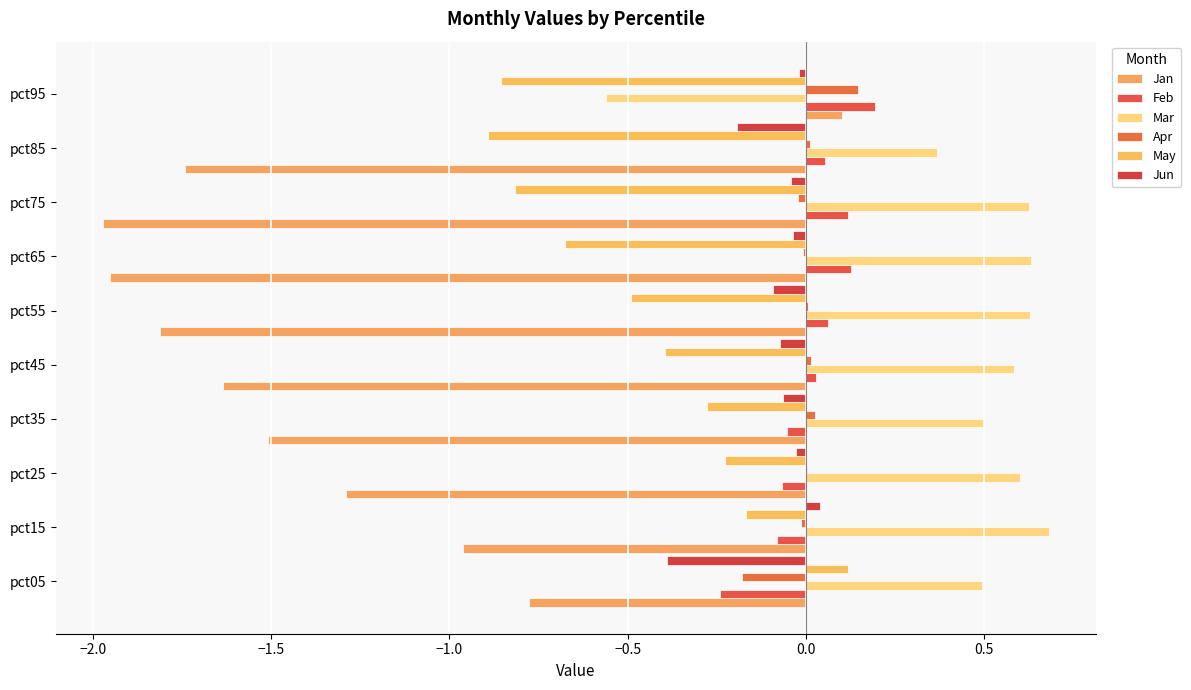

How many categories are shown in the chart?

10